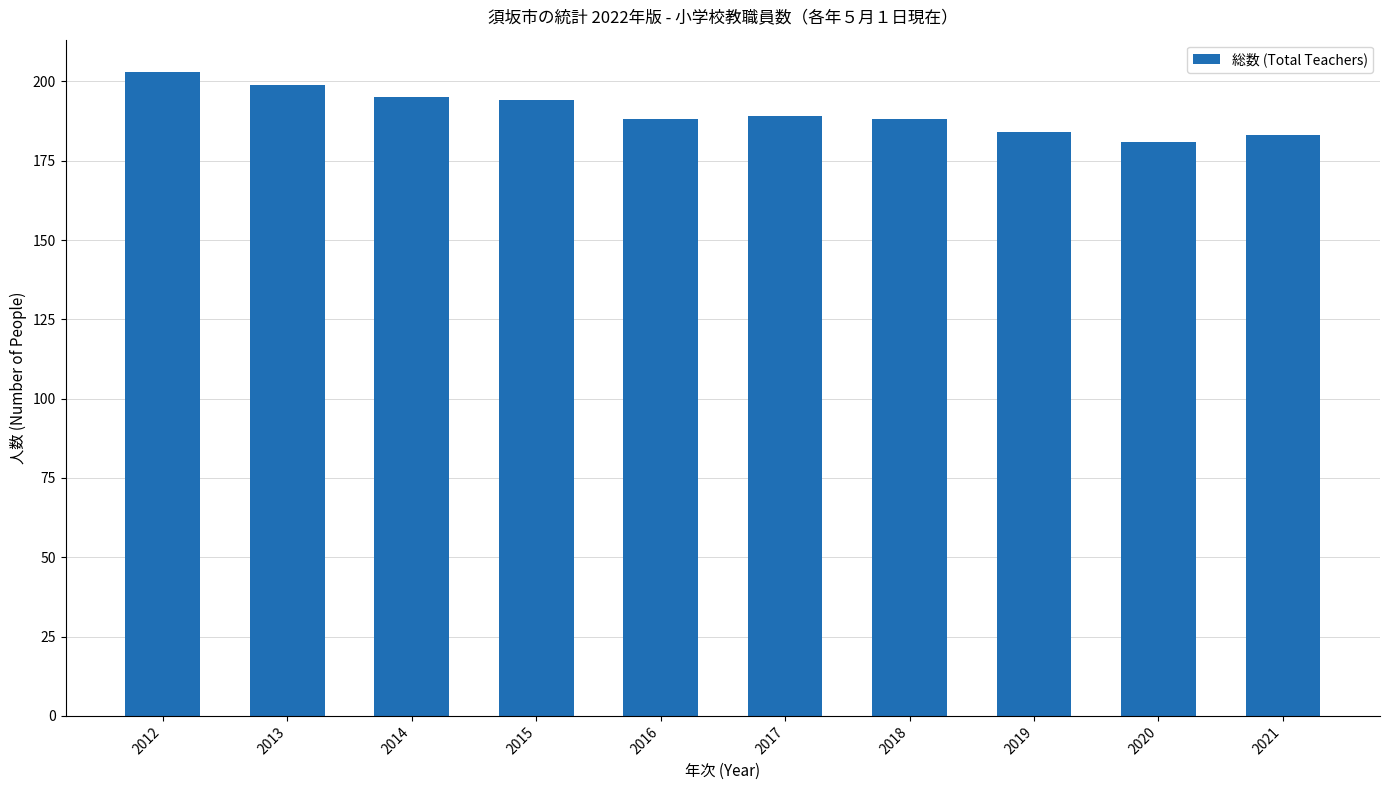

Read the value at 2014.

195